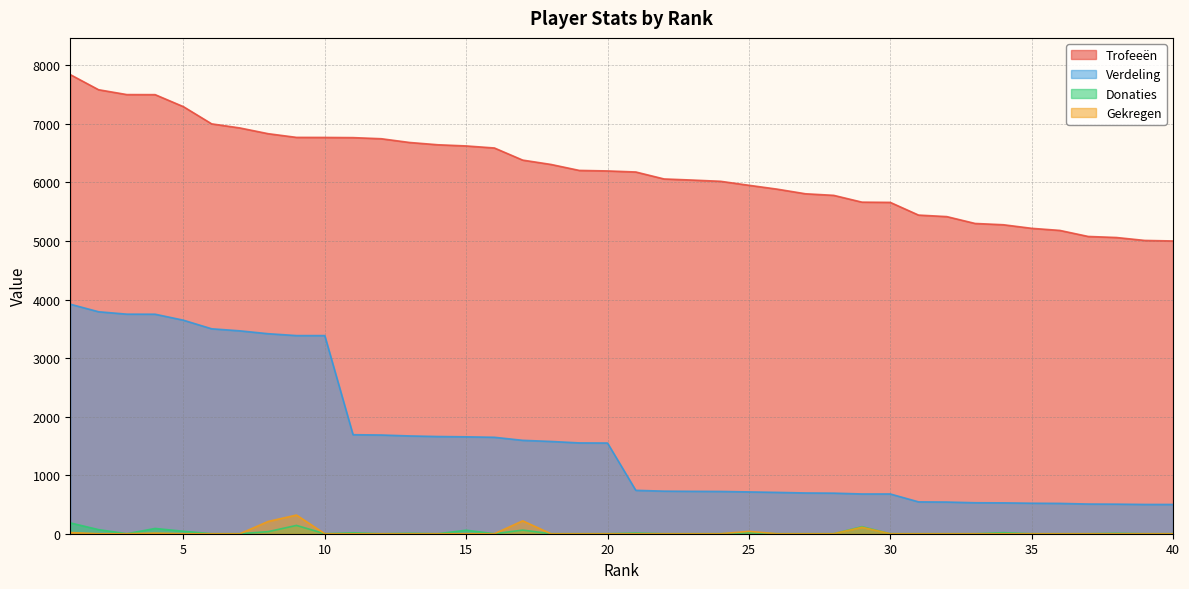

What is the sum of all Verdeling values?

64559